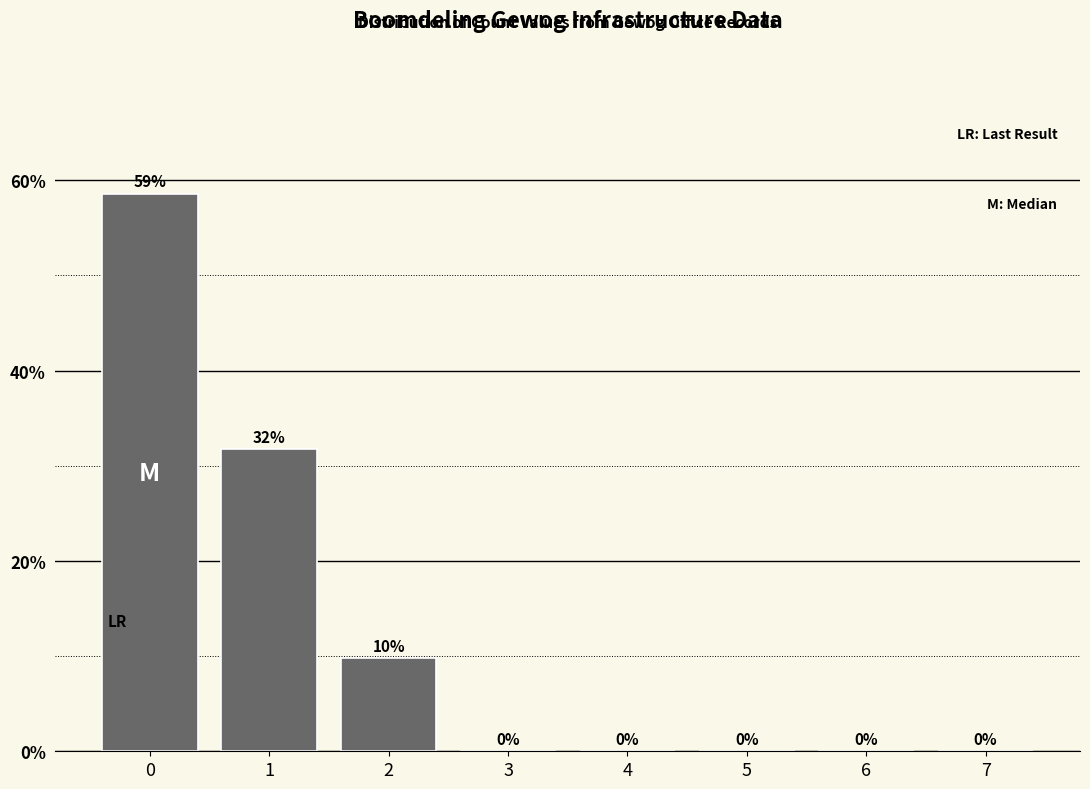

What value does the data have at 2?

9.8